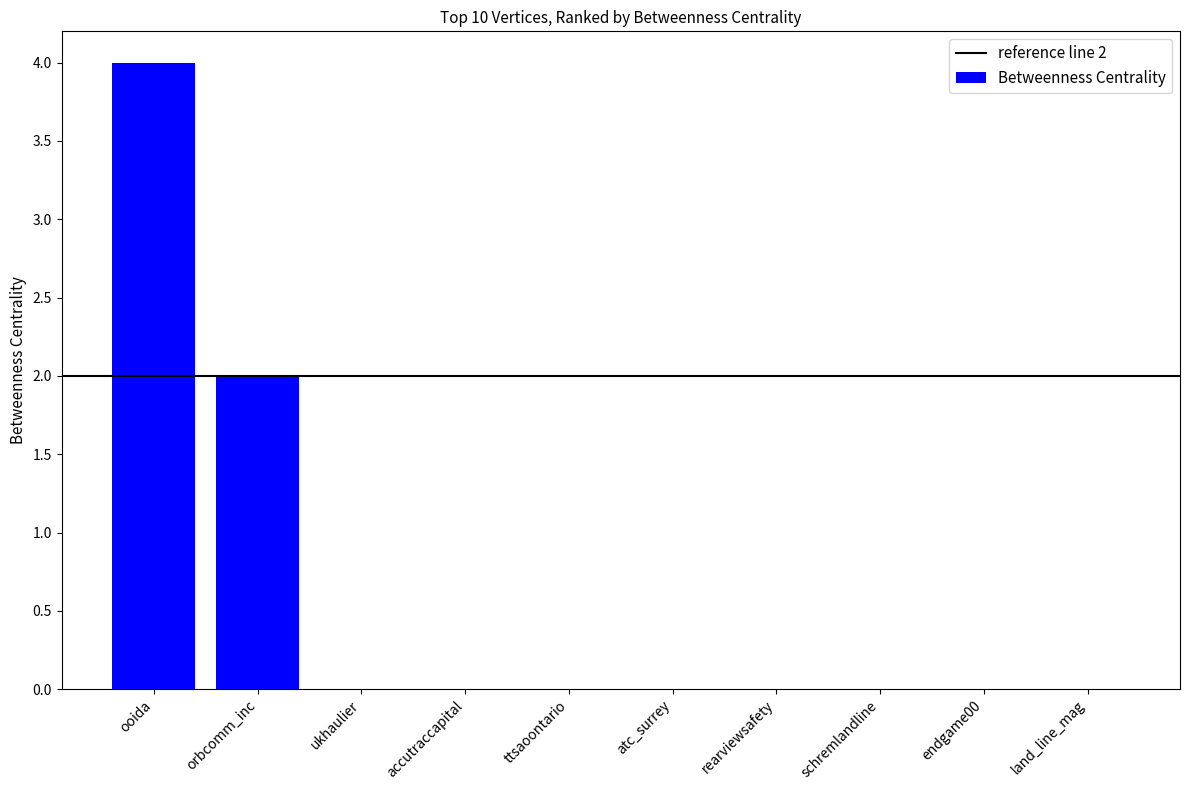

Which has a higher value, ttsaoontario or orbcomm_inc?

orbcomm_inc